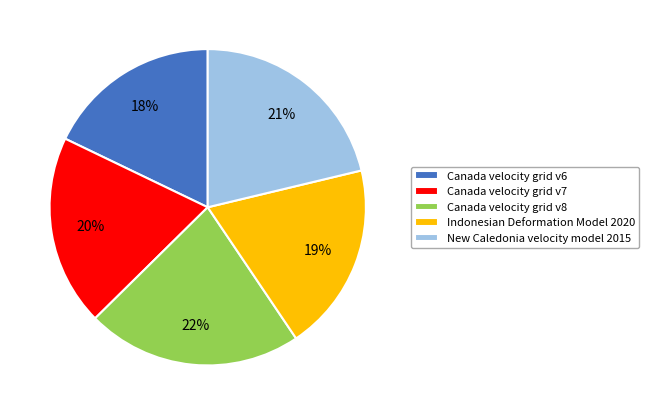

Do Canada velocity grid v8 and Indonesian Deformation Model 2020 together represent more than half of the pie?

No